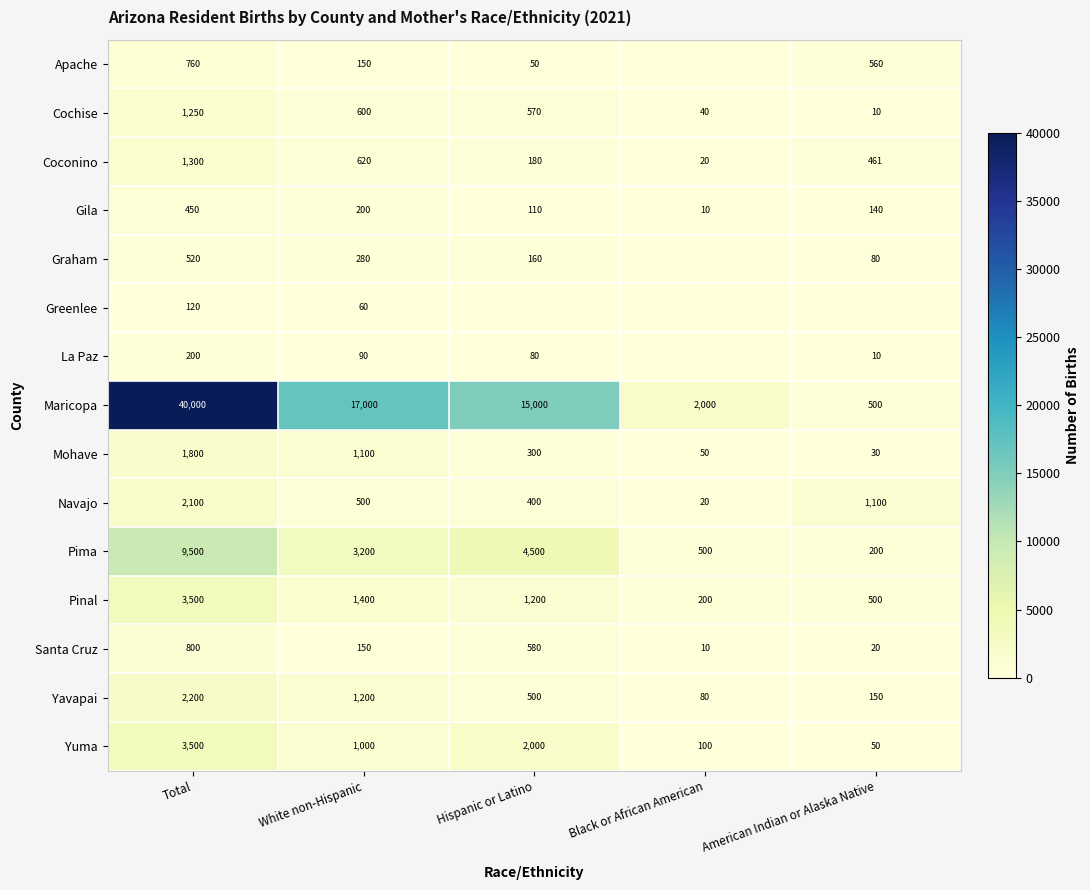

Which has a higher value, Black or African American or White non-Hispanic?

White non-Hispanic